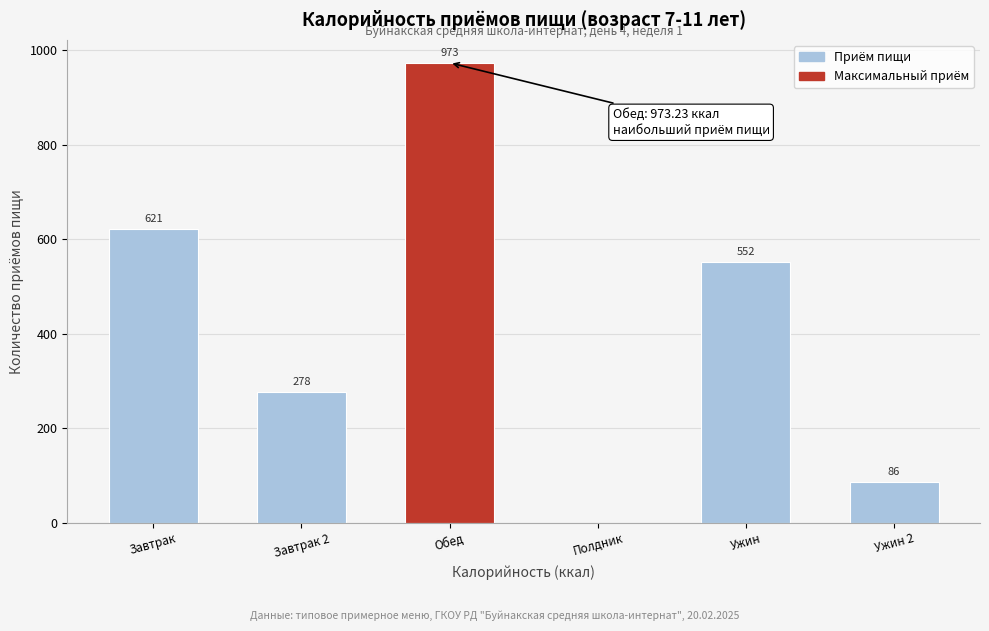

Where is the data nearest to the value 486?

Ужин